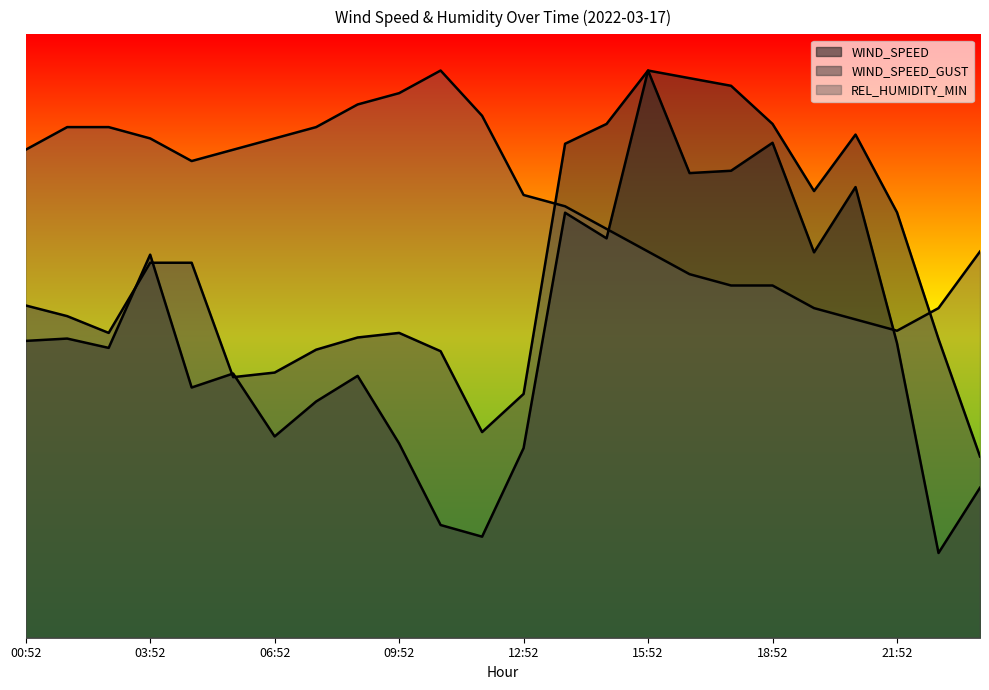

What is the label of the 6th point from the left?

05:52